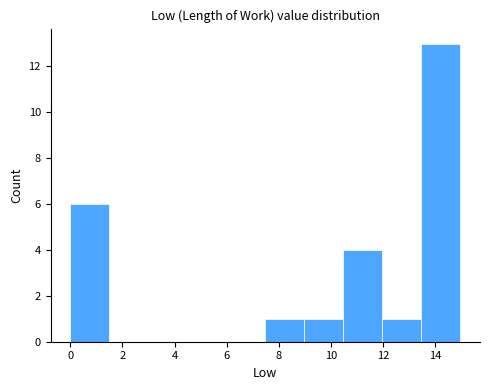

Reading left to right, list every bar in this chart as the range it spans on the x-axis followed by its height. Neither the bar edges nor the heights are printed on the chart, so give them approximately, as read against the axes.

0.0 to 1.4: 6
1.4 to 3.0: 0
3.0 to 4.4: 0
4.4 to 6.0: 0
6.0 to 7.4: 0
7.4 to 9.0: 1
9.0 to 10.4: 1
10.4 to 12.0: 4
12.0 to 13.4: 1
13.4 to 15.0: 13